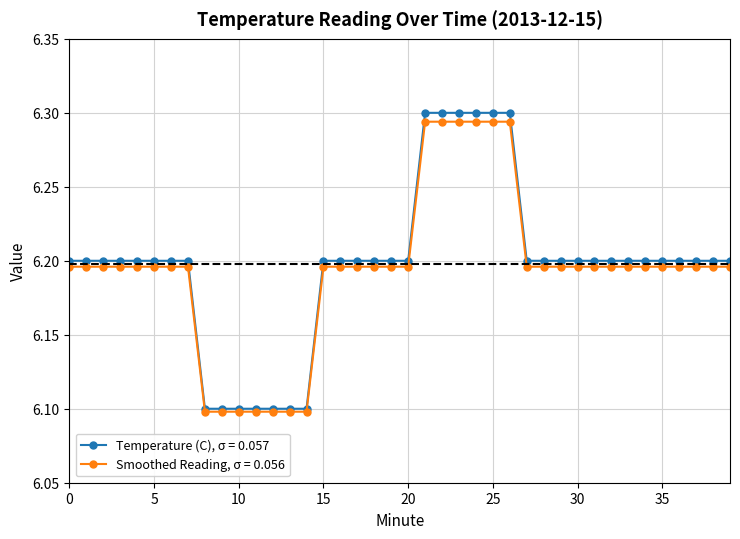

List the series in order of their peak value, lowest first.

Smoothed Reading, σ = 0.056, Temperature (C), σ = 0.057